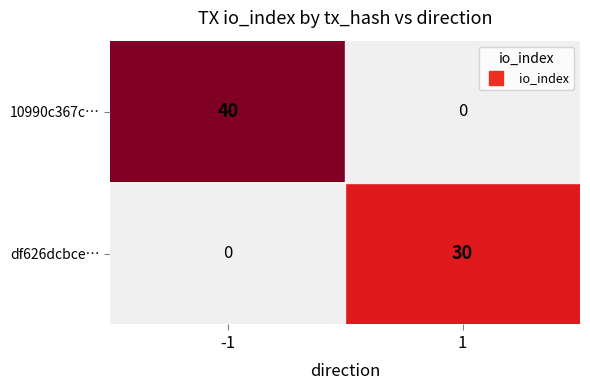

Is it true that 10990c367c… equals -20 at 1?

False